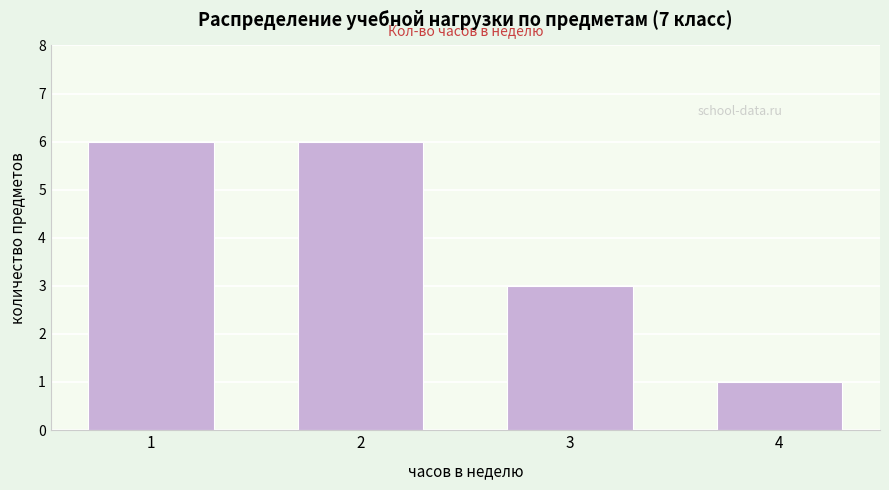

Reading left to right, transcribe all the data shown in this chart.

1=6	2=6	3=3	4=1